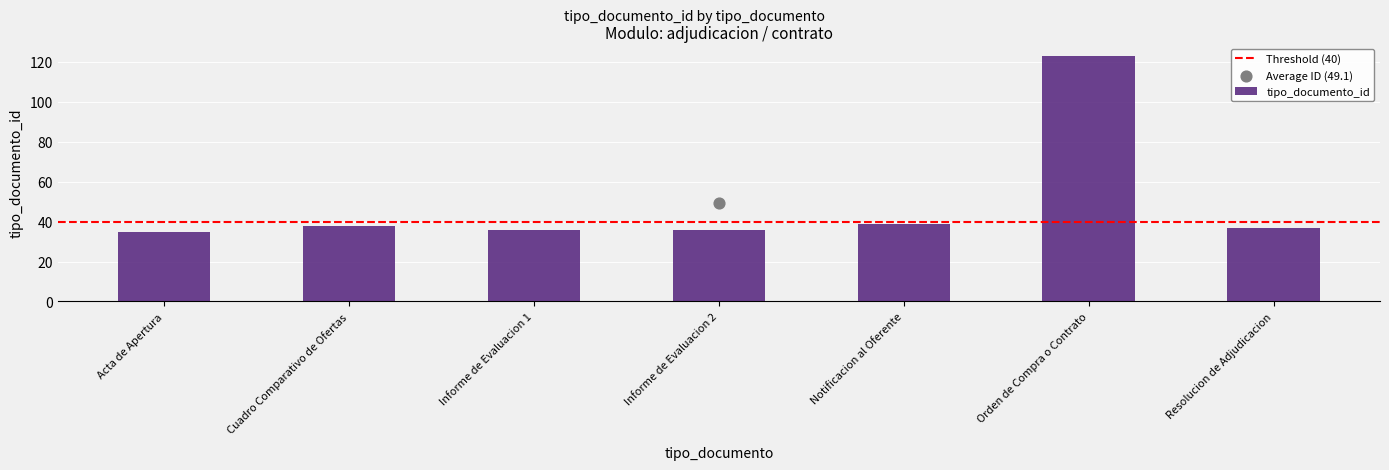

Between Notificacion al Oferente and Cuadro Comparativo de Ofertas, which is larger?

Notificacion al Oferente